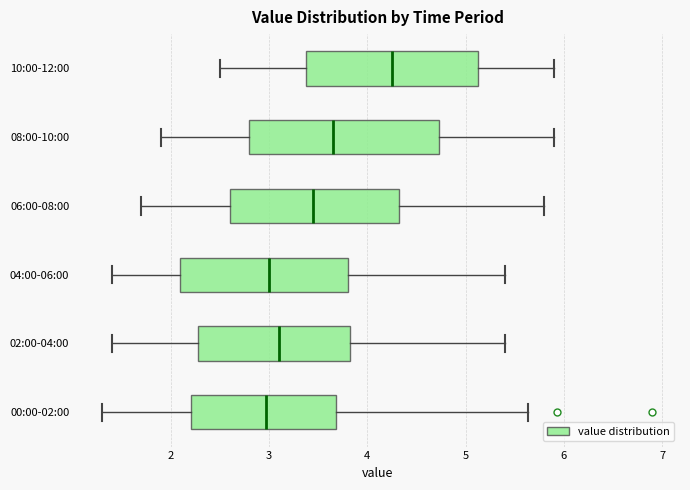

Reading bottom to top, transcribe this box plot: for each box, give where its median line is, the range the box spans, and where its two whiskers end, as read against the x-axis. The values are not printed on the chart, so give them approximately, as read against the axis.

00:00-02:00: median 3.0, box 2.2 to 3.7, whiskers 1.3 to 5.6
02:00-04:00: median 3.1, box 2.3 to 3.8, whiskers 1.4 to 5.4
04:00-06:00: median 3.0, box 2.1 to 3.8, whiskers 1.4 to 5.4
06:00-08:00: median 3.5, box 2.6 to 4.3, whiskers 1.7 to 5.8
08:00-10:00: median 3.7, box 2.8 to 4.7, whiskers 1.9 to 5.9
10:00-12:00: median 4.3, box 3.4 to 5.1, whiskers 2.5 to 5.9